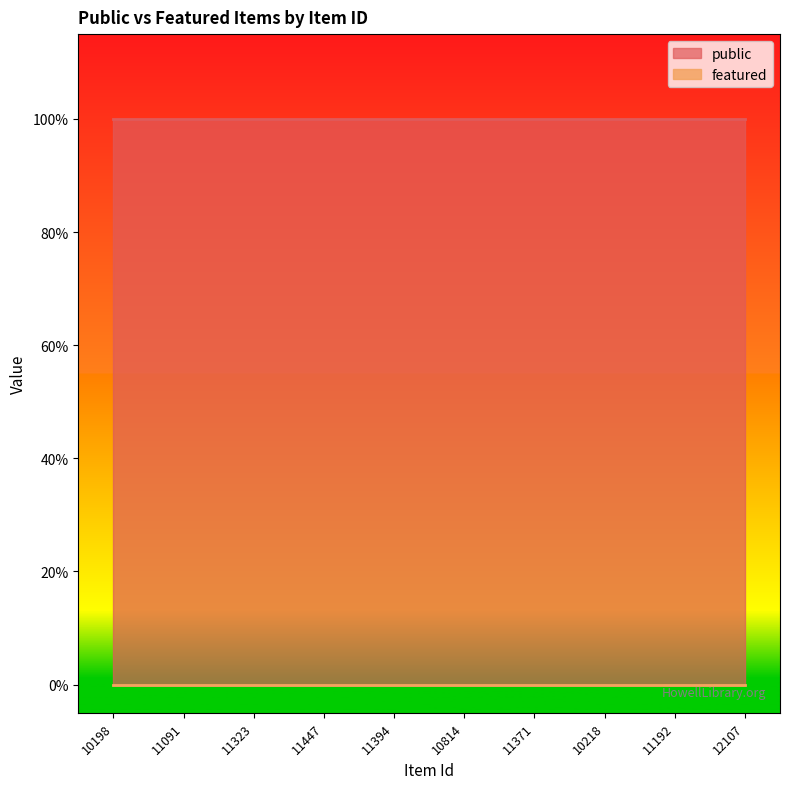

The value of public at 11323 is 1. True or false?

True